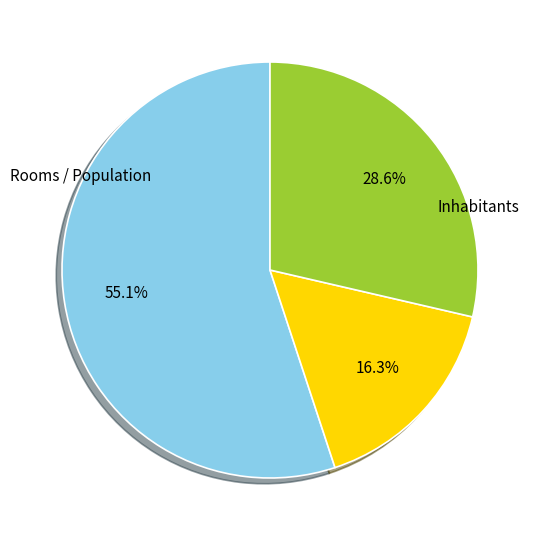

Is there a majority slice in this chart?

Yes